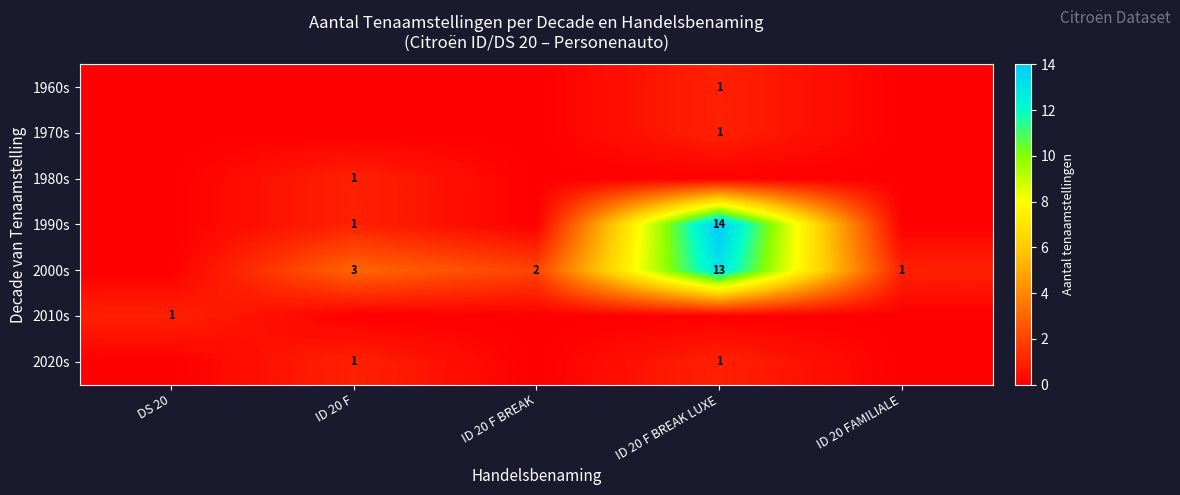

What is the difference between the row_3 values at ID 20 F and DS 20?

1